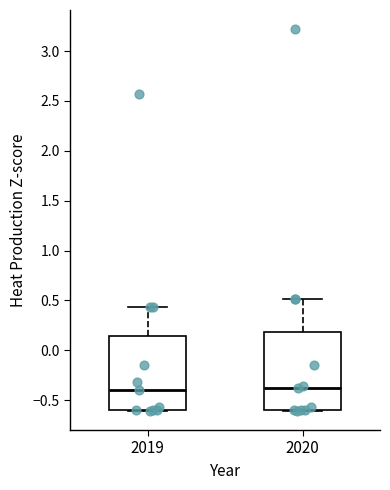

Reading left to right, transcribe this box plot: for each box, give where its median line is, the range the box spans, and where its two whiskers end, as read against the y-axis. The values are not printed on the chart, so give them approximately, as read against the axis.

2019: median -0.40, box -0.60 to 0.15, whiskers -0.60 to 0.45
2020: median -0.40, box -0.60 to 0.20, whiskers -0.60 to 0.50